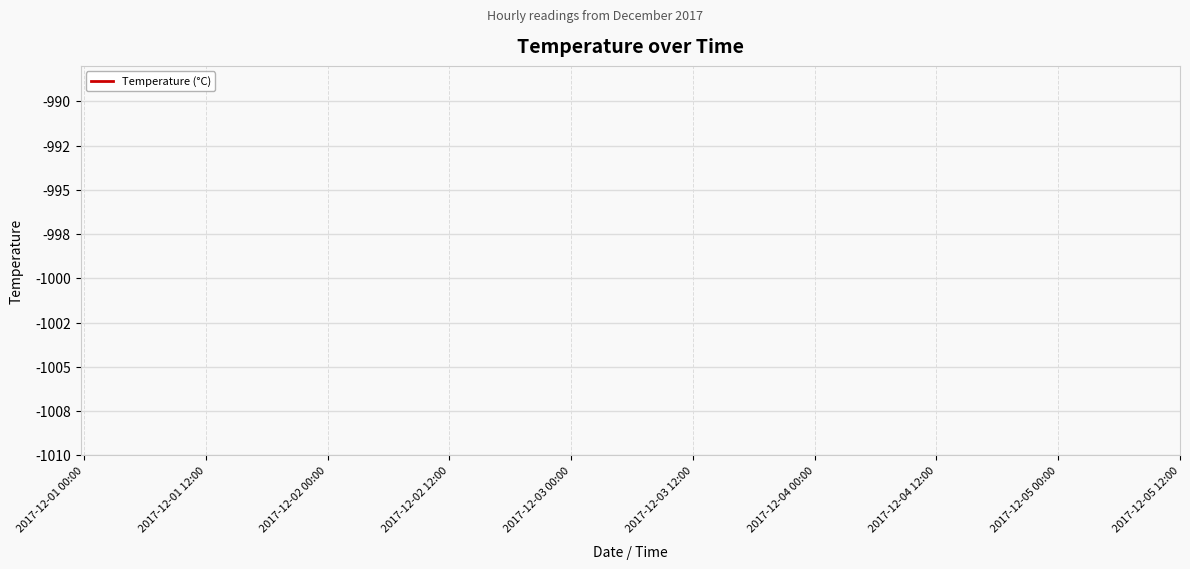

How many lines are shown in the chart?

1